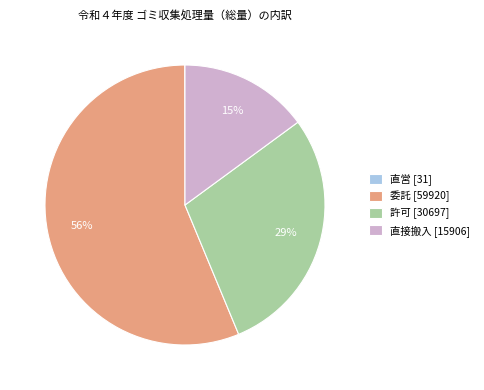

Between 委託 [59920] and 許可 [30697], which is larger?

委託 [59920]